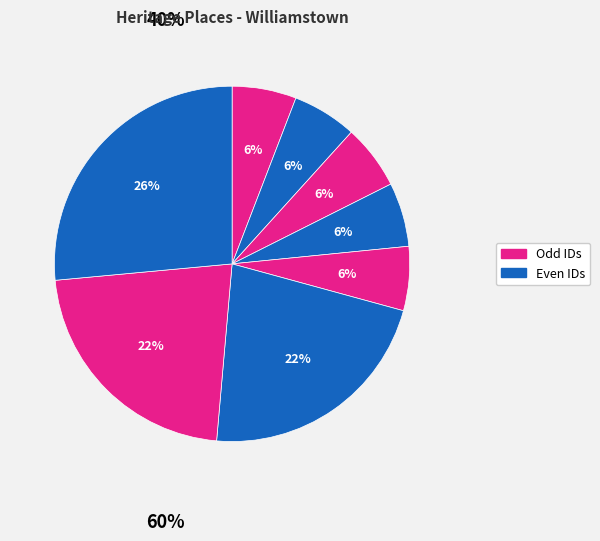

How many segments does this pie chart have?

8